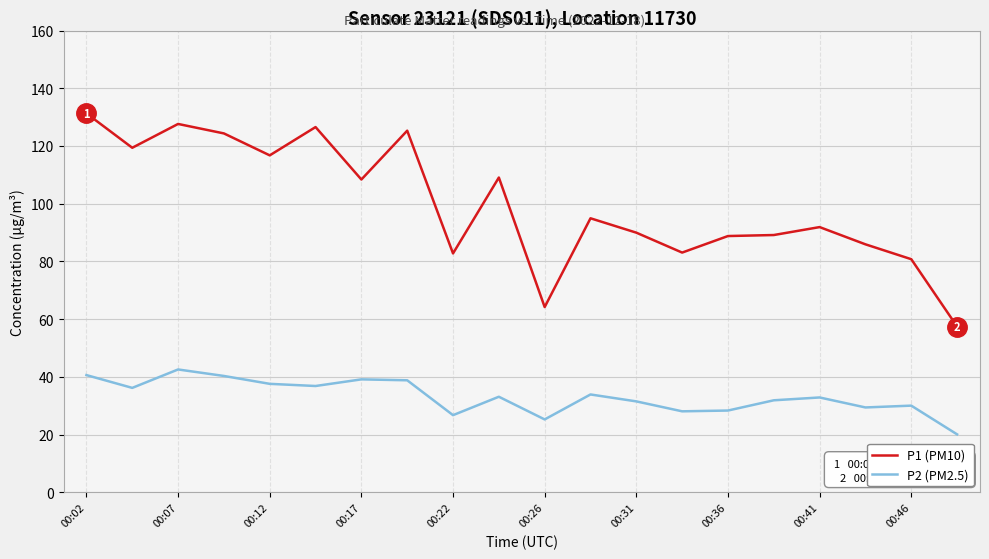

How many series are shown in this chart?

2